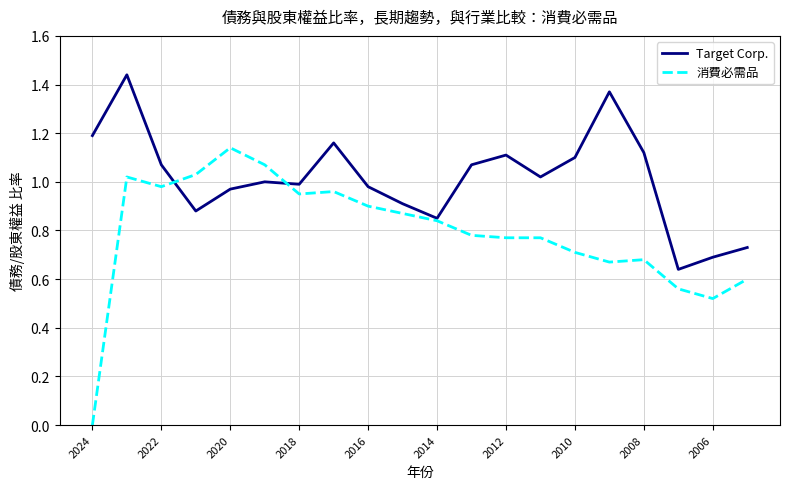

List the series in order of their peak value, lowest first.

消費必需品, Target Corp.